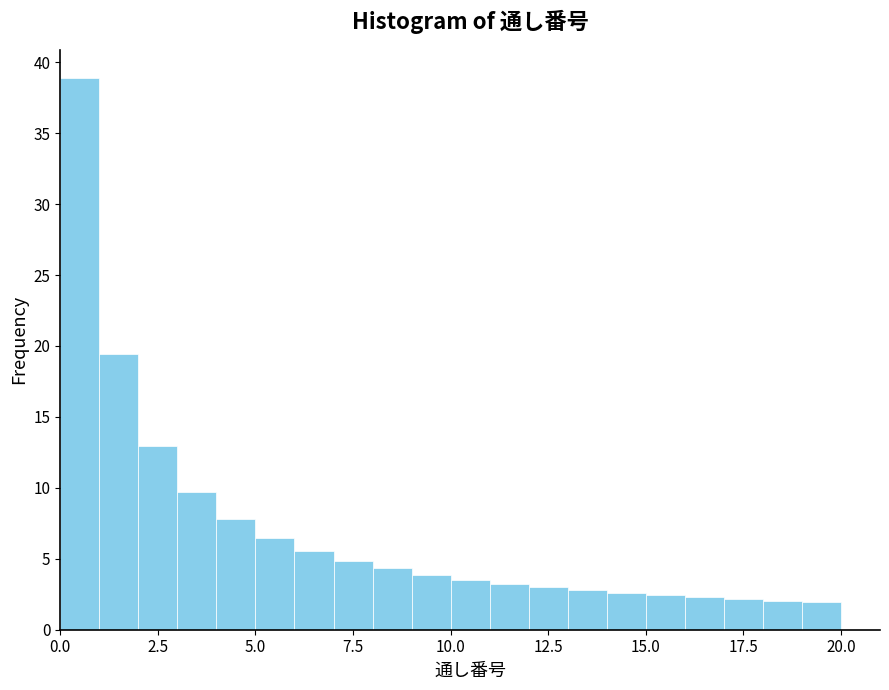

Around what value on the x-axis is the tallest bar? Give the approximate position of its centre, as read against the axis.

0.5